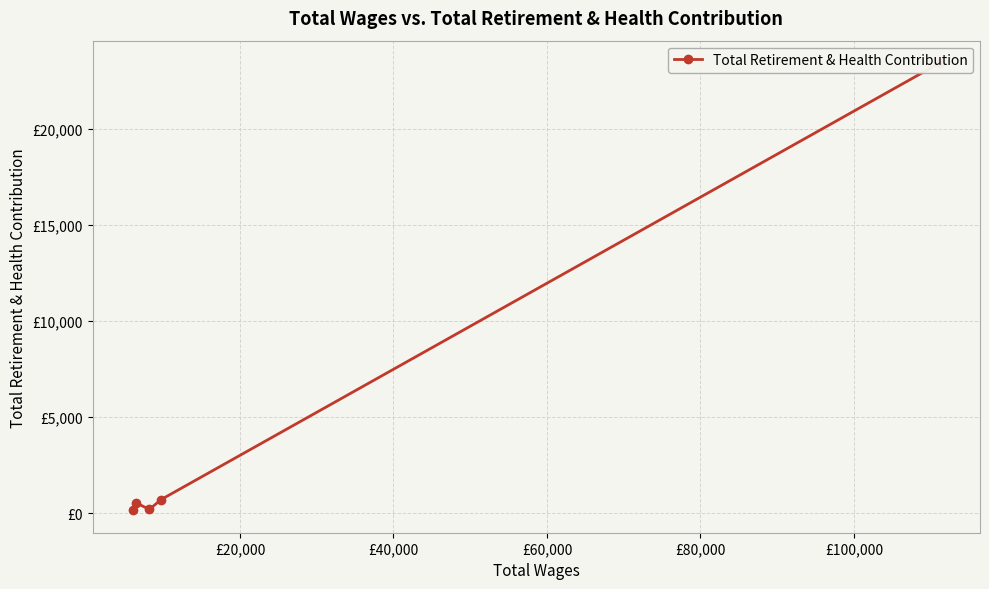

How many categories are shown in the chart?

5